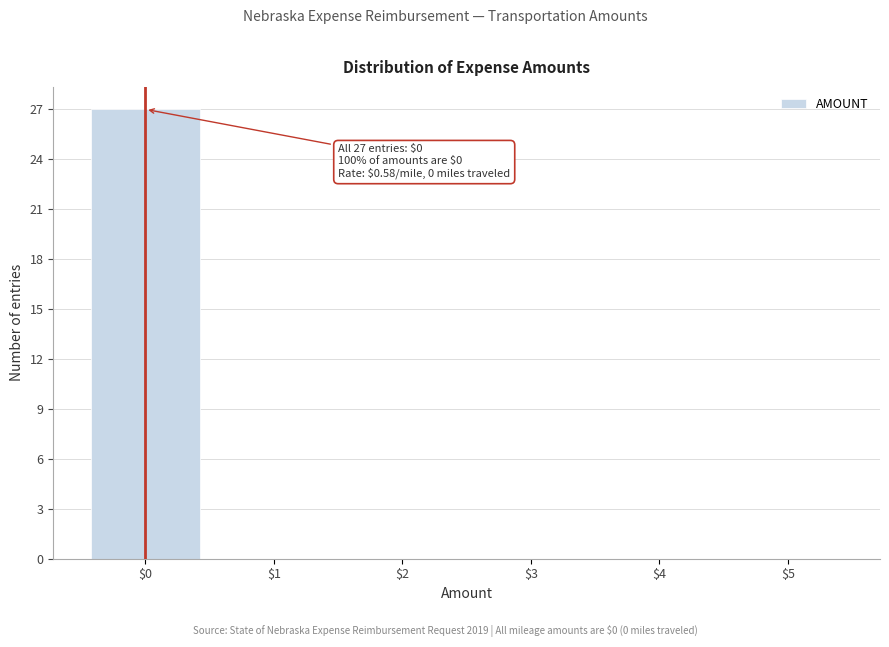

Which range on the x-axis has the tallest bar?

-0.5 to 0.5